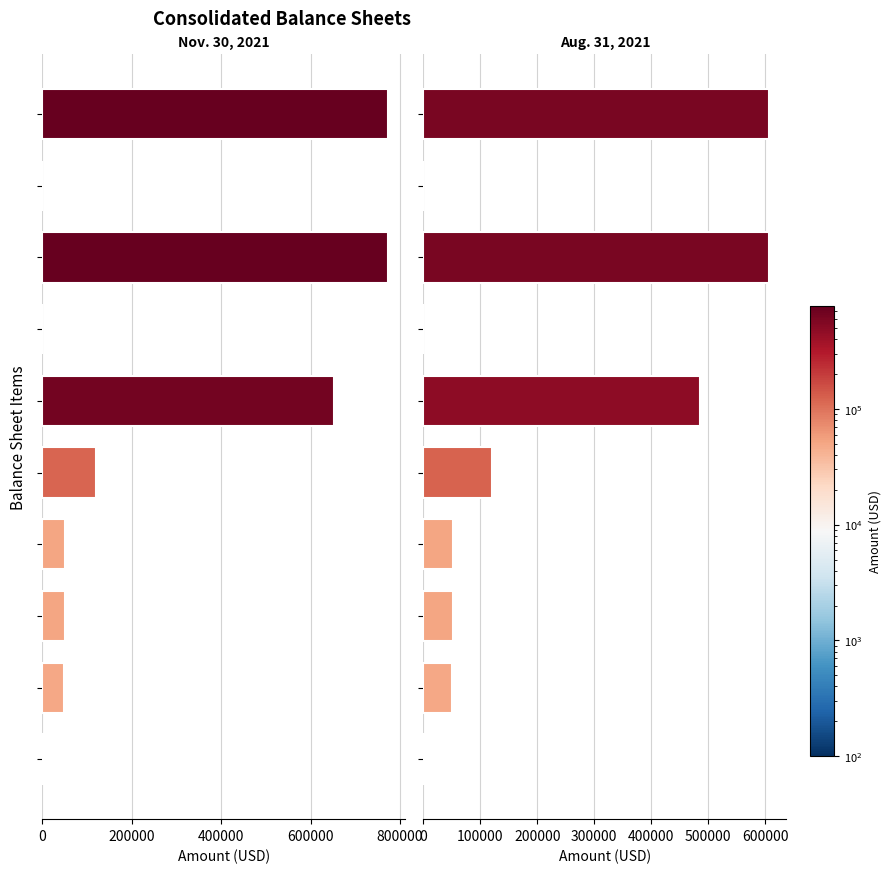

List the series in order of their overall mean, highest first.

Nov. 30, 2021, Aug. 31, 2021